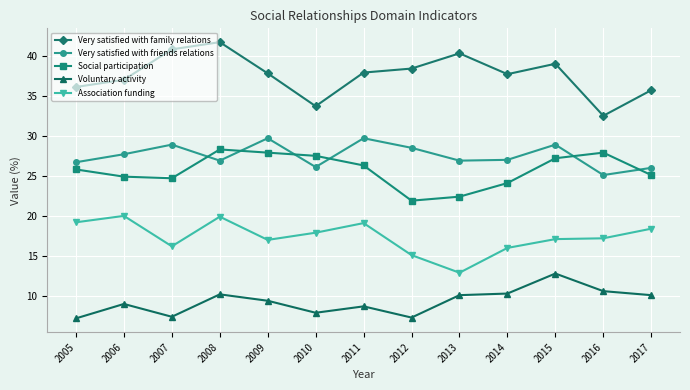

Rank the series at 2007 from lowest to highest value.

Voluntary activity, Association funding, Social participation, Very satisfied with friends relations, Very satisfied with family relations